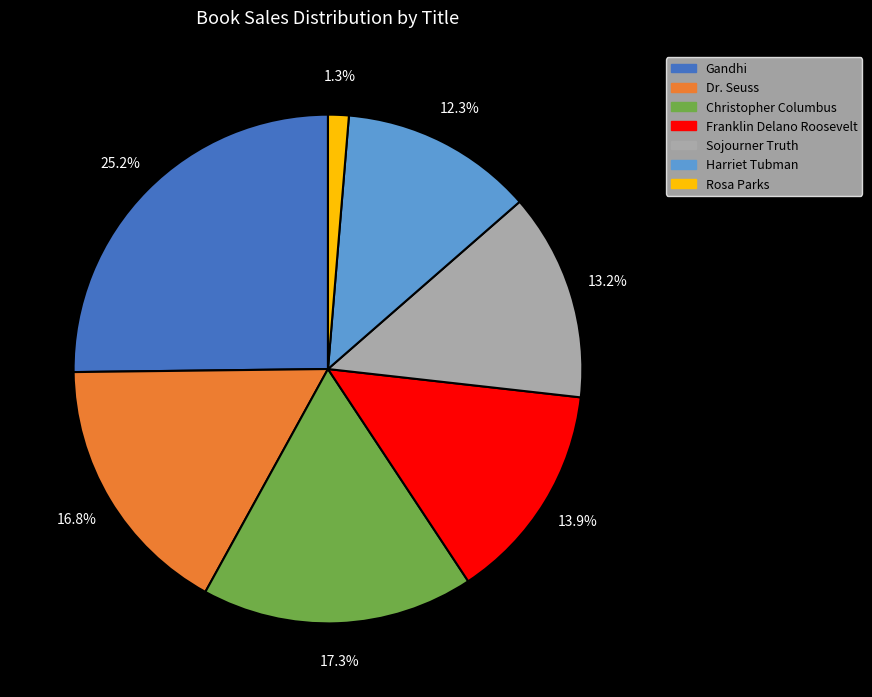

To the nearest percent, what portion does Dr. Seuss represent?

17%